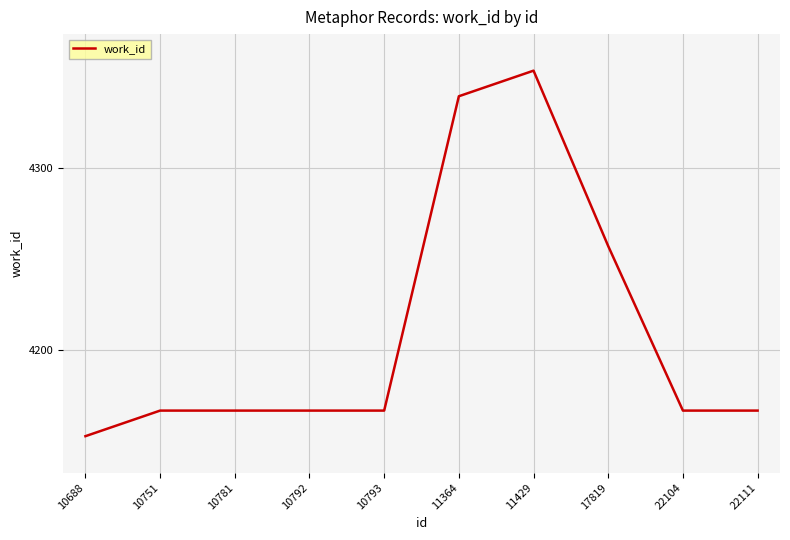

What is the smallest value displayed?

4153